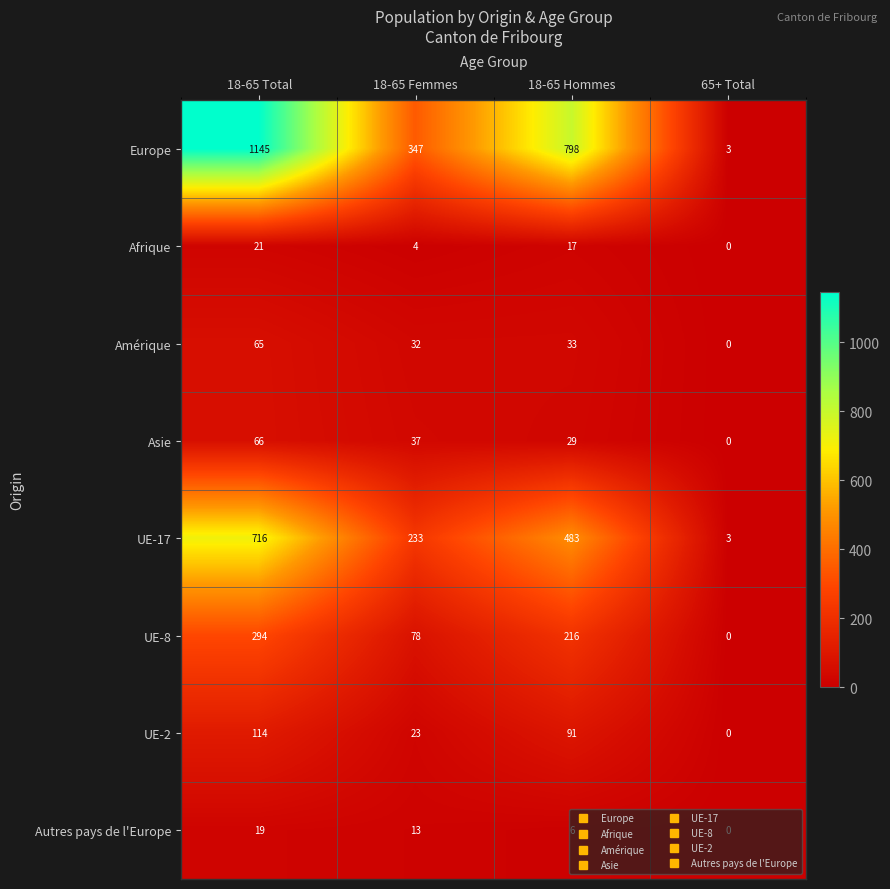

Which series has the largest total across all categories?

Europe